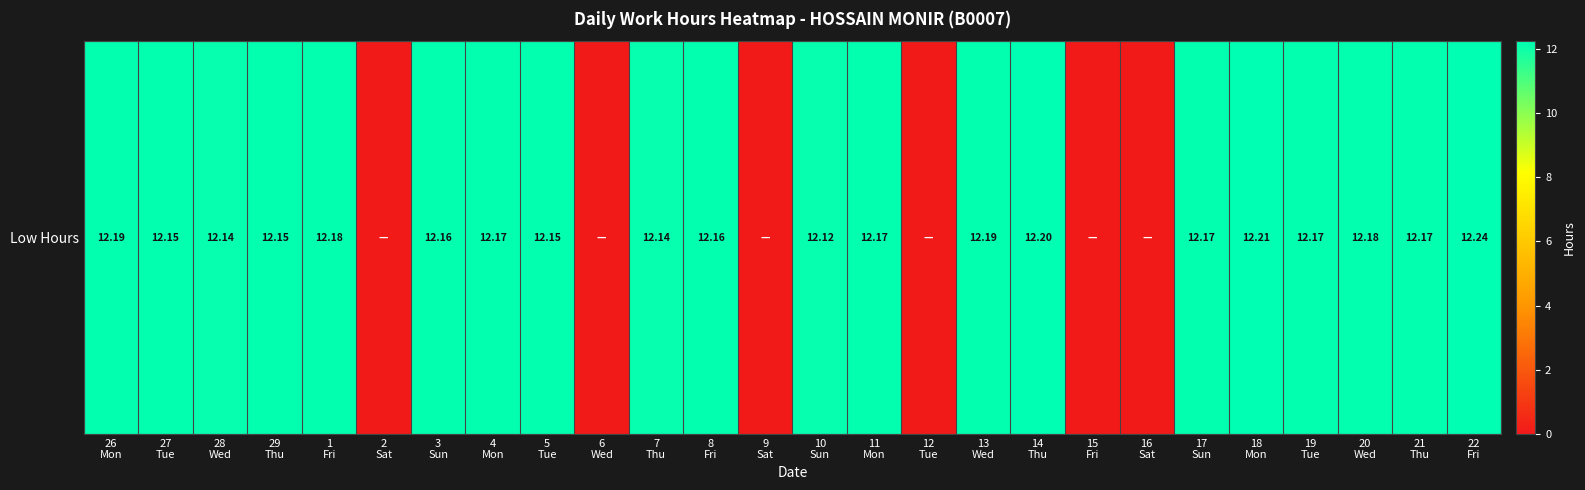

Is it true that the value at 12
Tue is 7.5?

False